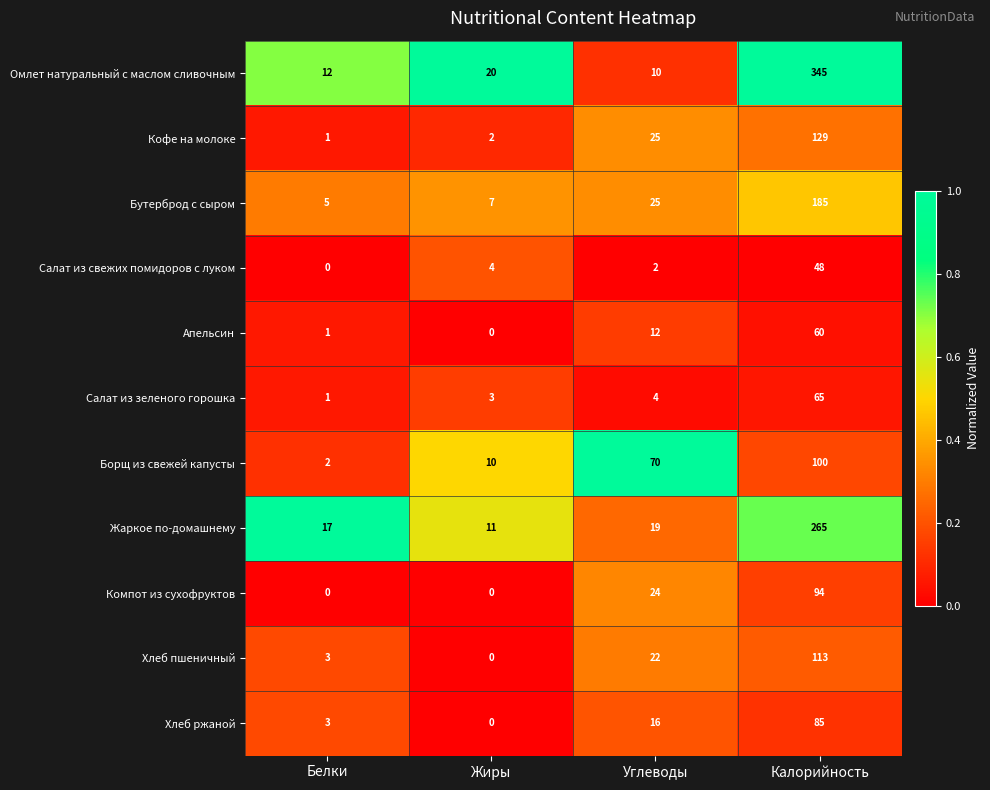

Which series has the largest range (max minus min)?

Омлет натуральный с маслом сливочным